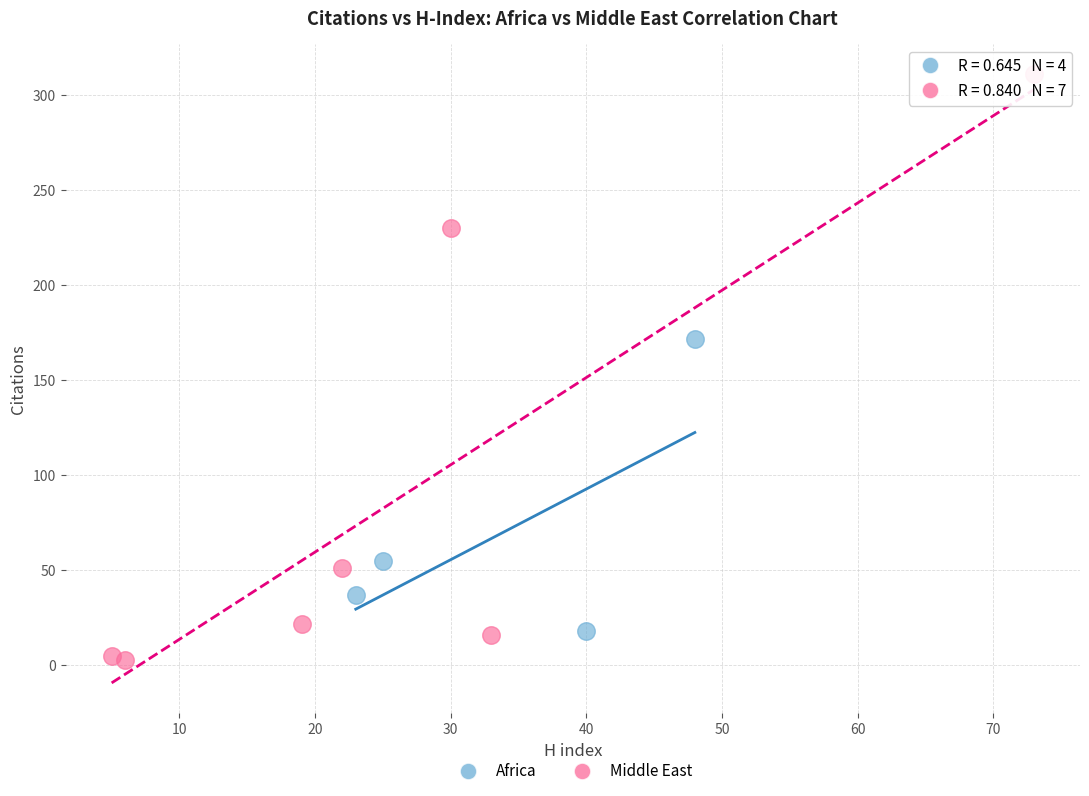

Which series contains the lowest Y value?

Middle East